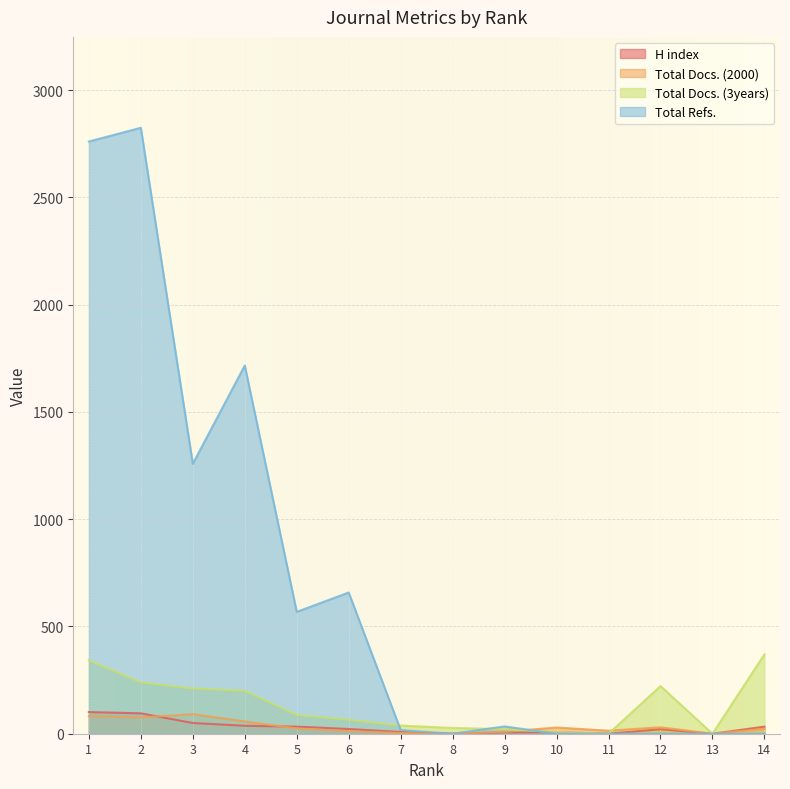

Between 8 and 9, which is larger?

9